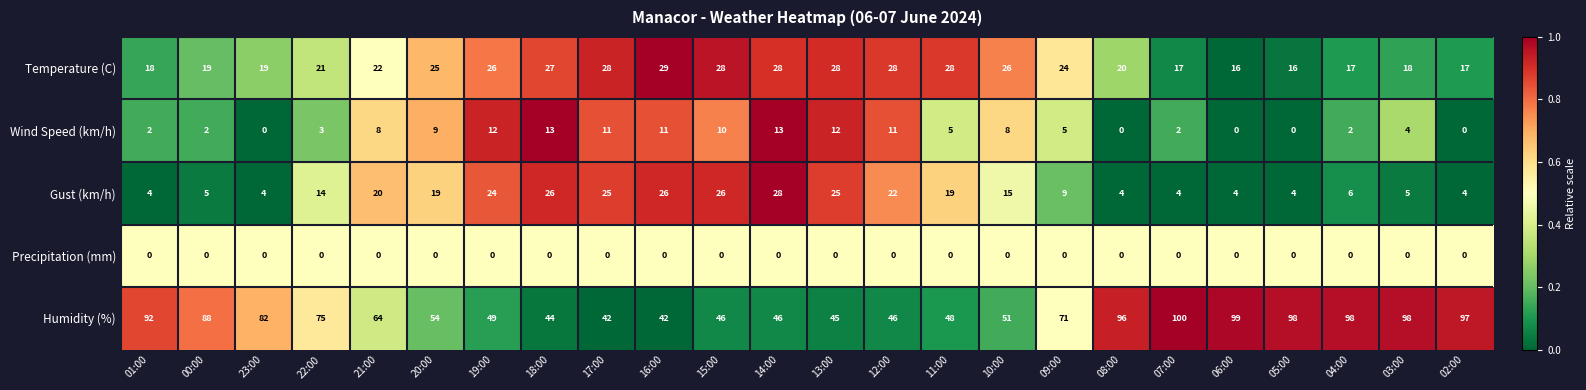

The Humidity (%) series shows 42 at 16:00. True or false?

True